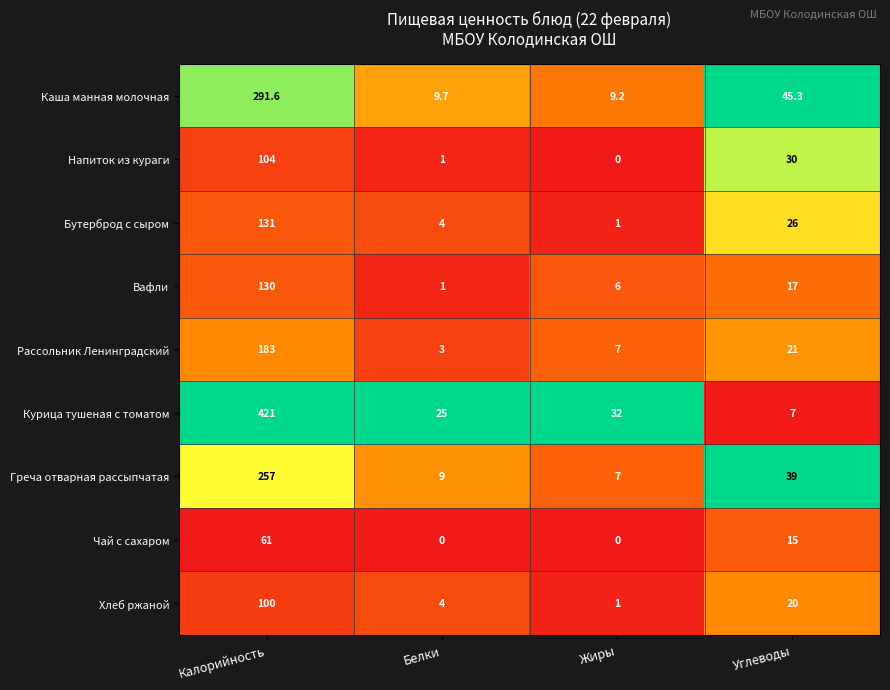

True or false: Напиток из кураги has a value of 66.2 at Жиры.

False